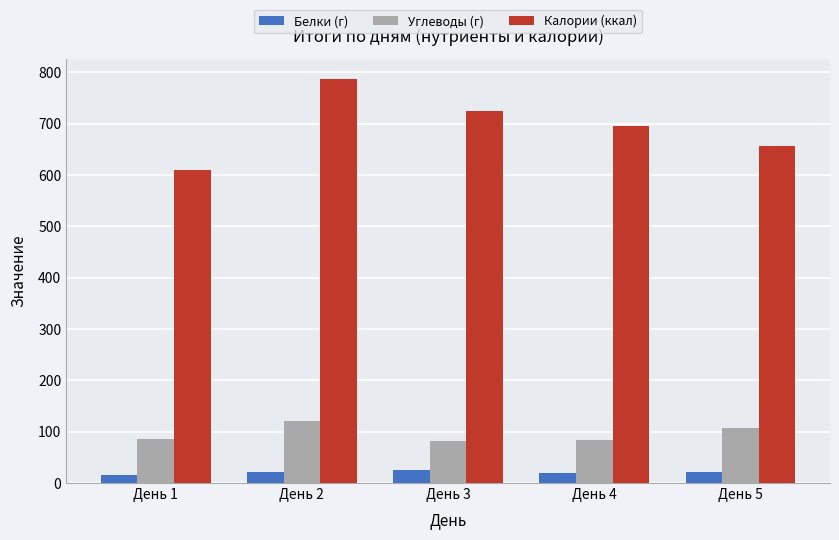

Rank the series at День 4 from highest to lowest value.

Калории (ккал), Углеводы (г), Белки (г)